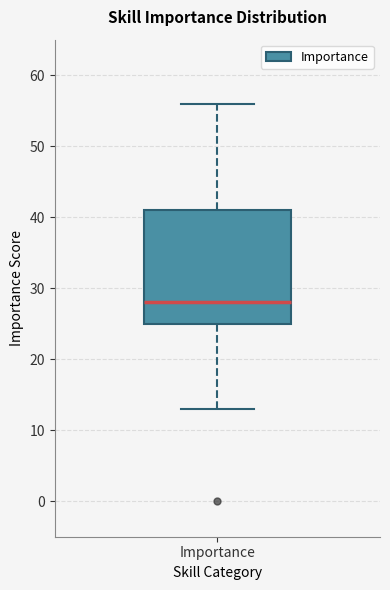

Transcribe this box plot: give where the median line is, the range the box spans, and where the two whiskers end, as read against the y-axis. The values are not printed on the chart, so give them approximately, as read against the axis.

median 28, box 25 to 41, whiskers 13 to 56